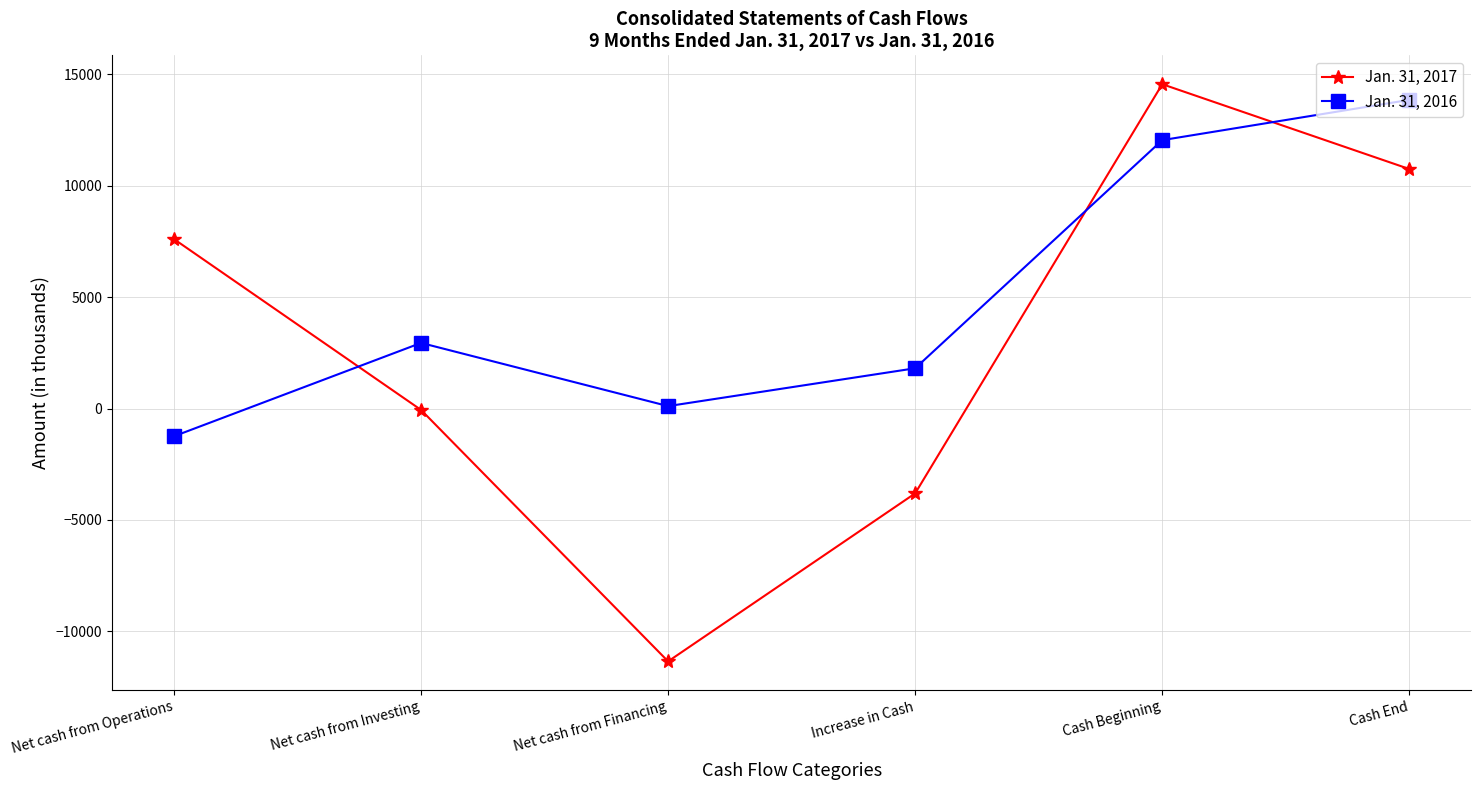

What is the difference between the maximum and minimum values in the Jan. 31, 2016 series?

15103